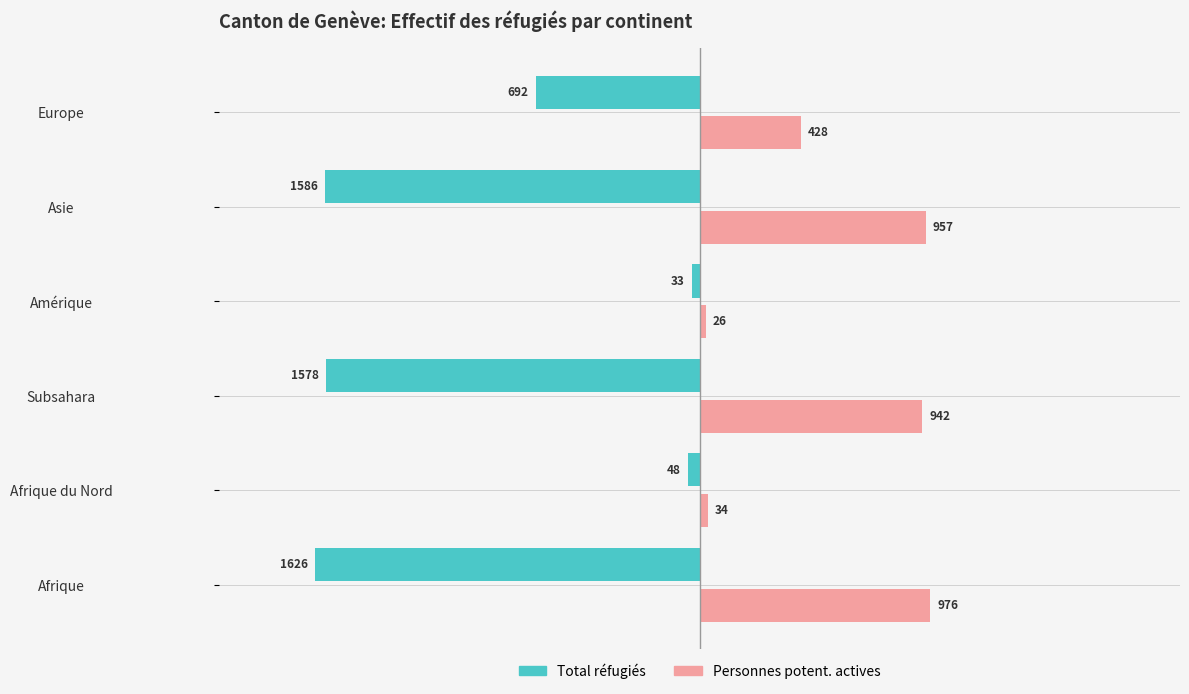

Which series has the widest spread of values?

Total réfugiés